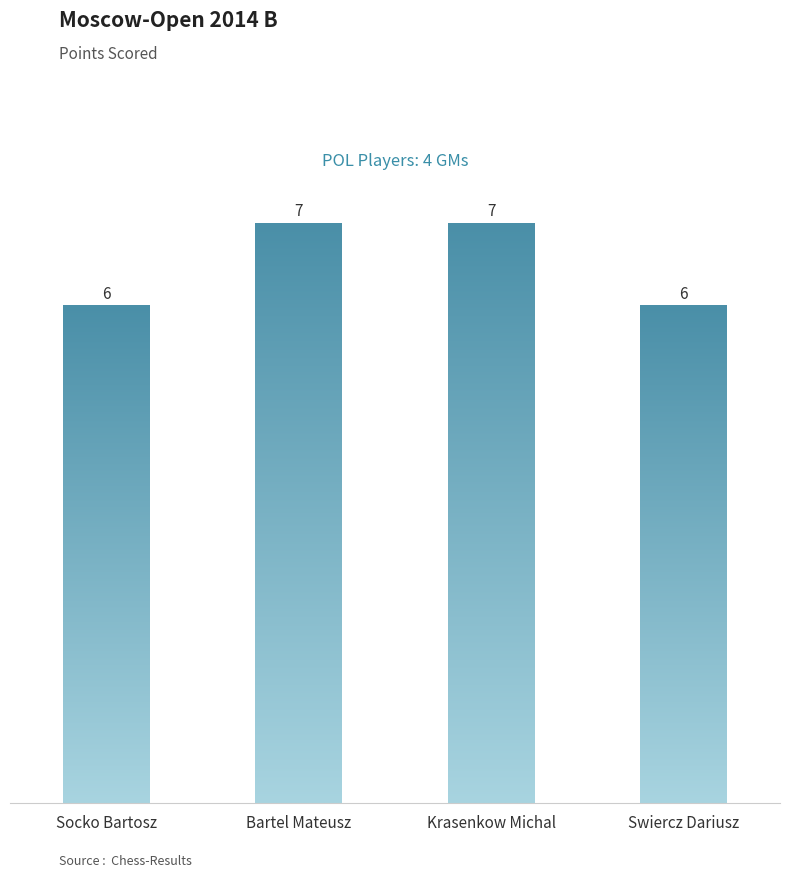

What is the value of the 1st bar from the left?

6